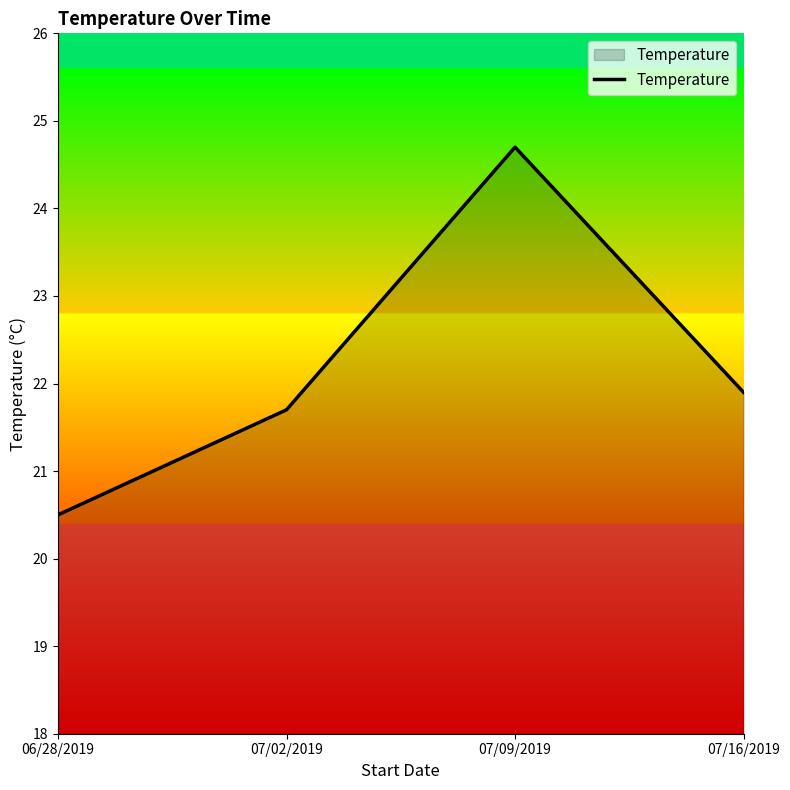

What is the sum of all values?

88.8